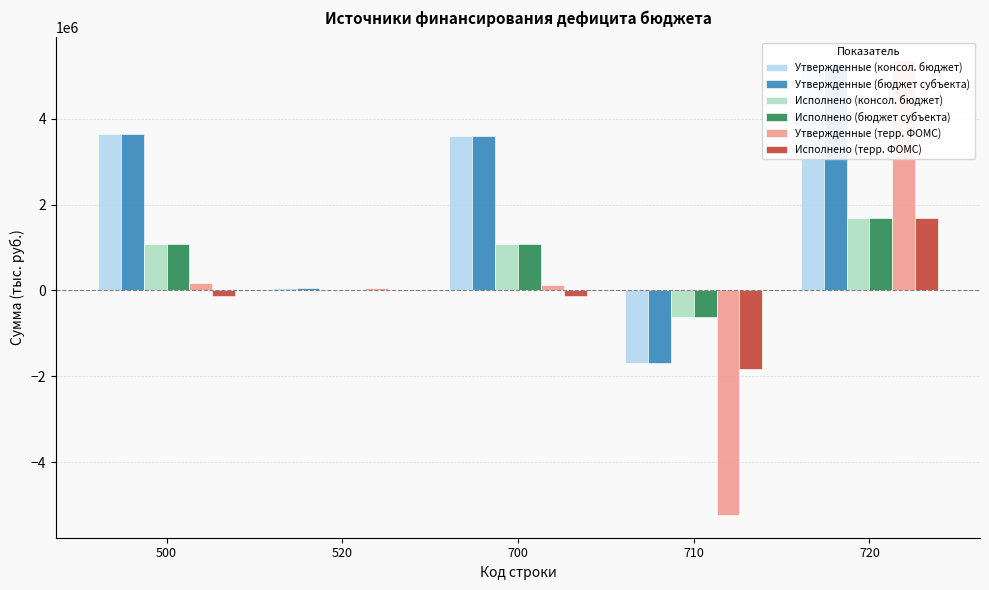

Is it true that Исполнено (терр. ФОМС) equals 1014991.3 at 520?

False